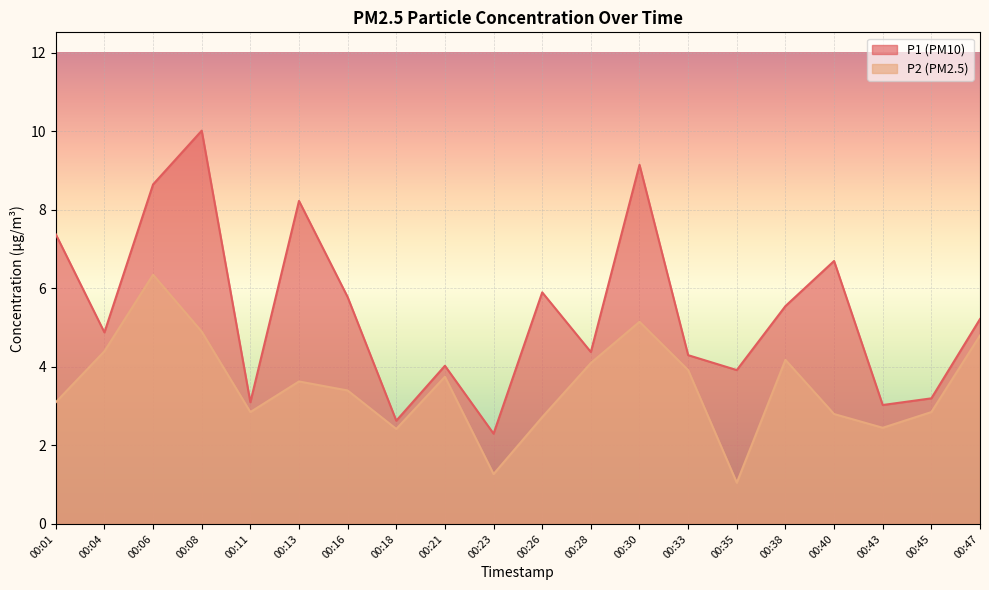

The value of P2 at 00:21 is 1.1. True or false?

False